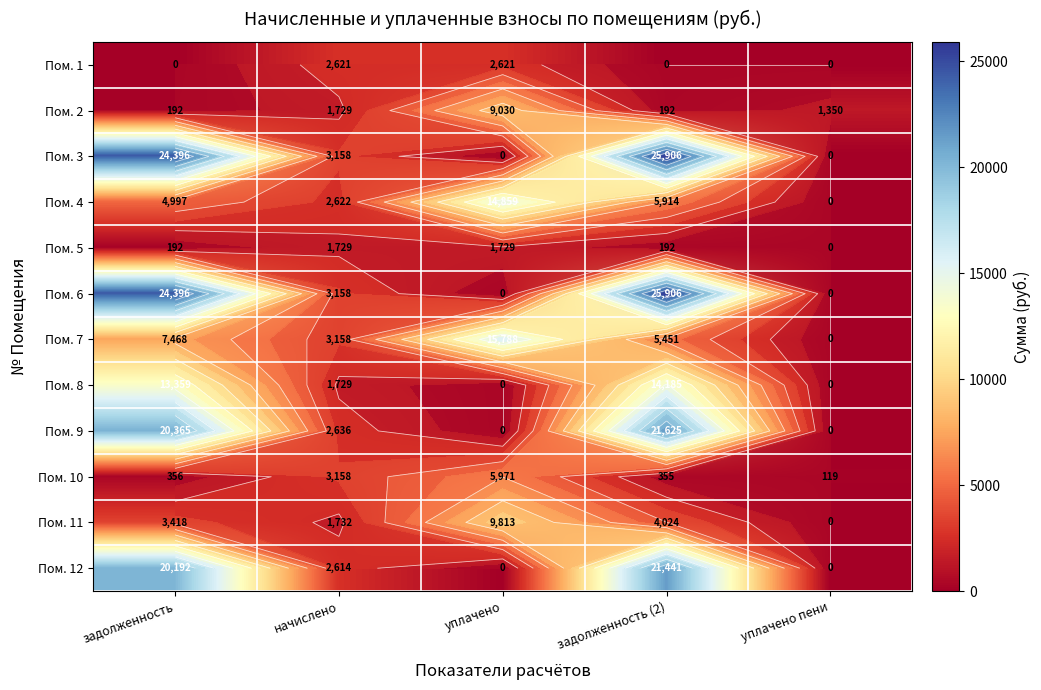

What is the total value across all series at уплачено пени?

1469.0